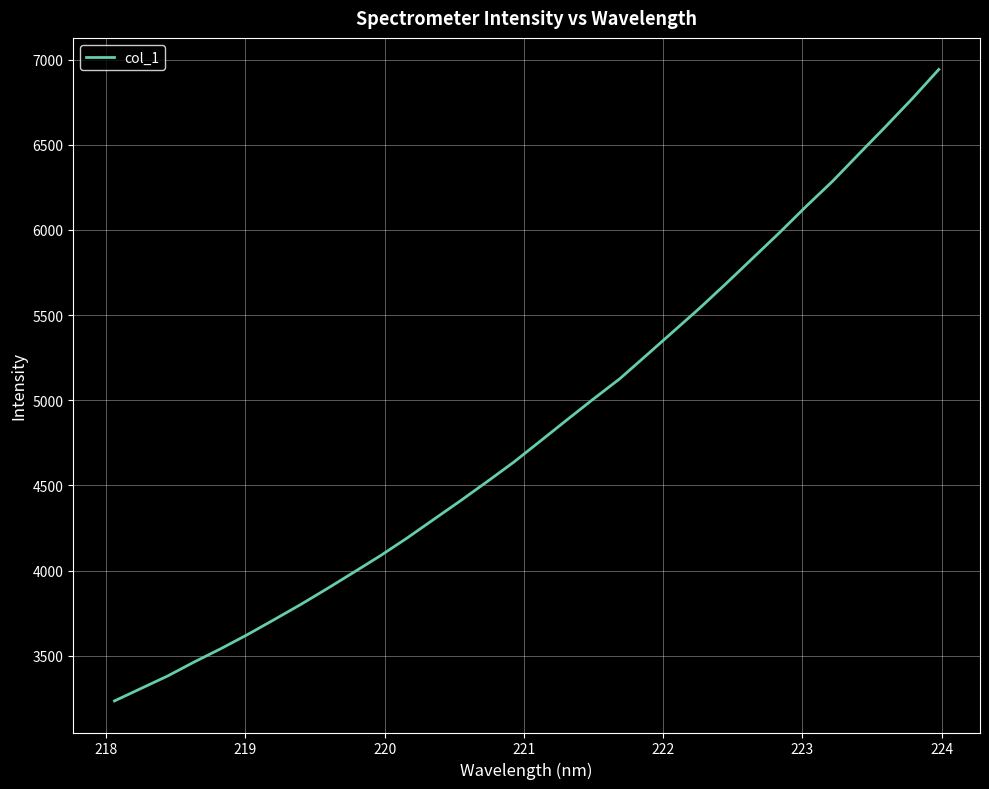

What is the maximum value shown in the chart?

6942.2